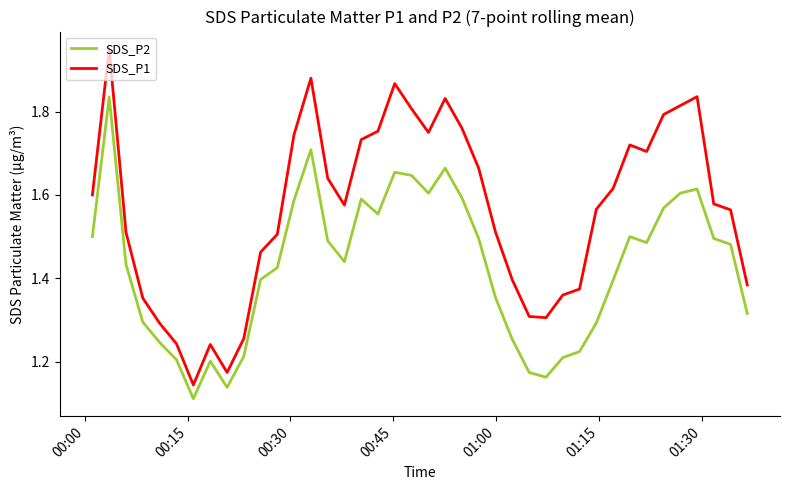

Which series has the largest total across all categories?

SDS_P1